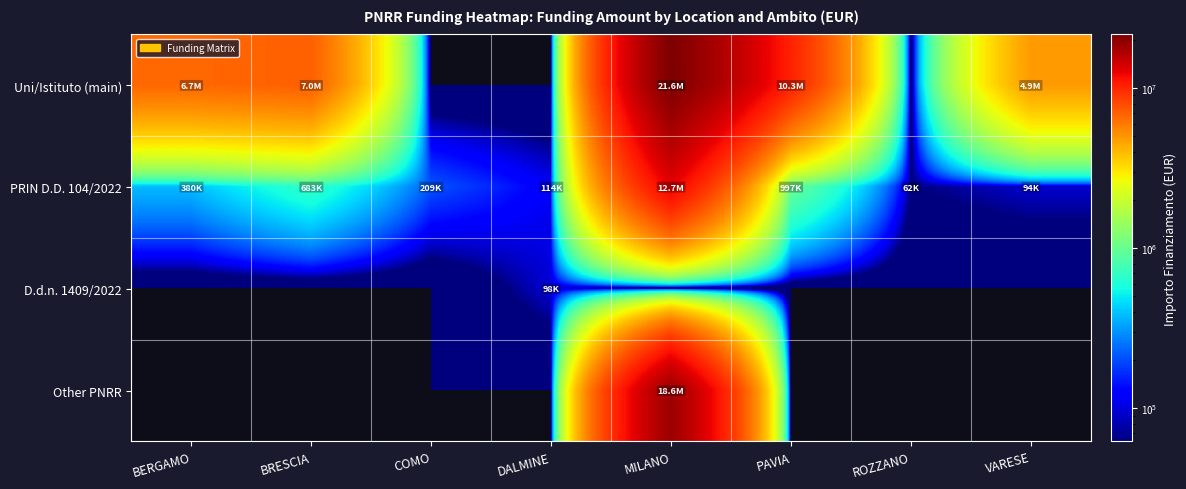

Which series has the widest spread of values?

Uni/Istituto (main)